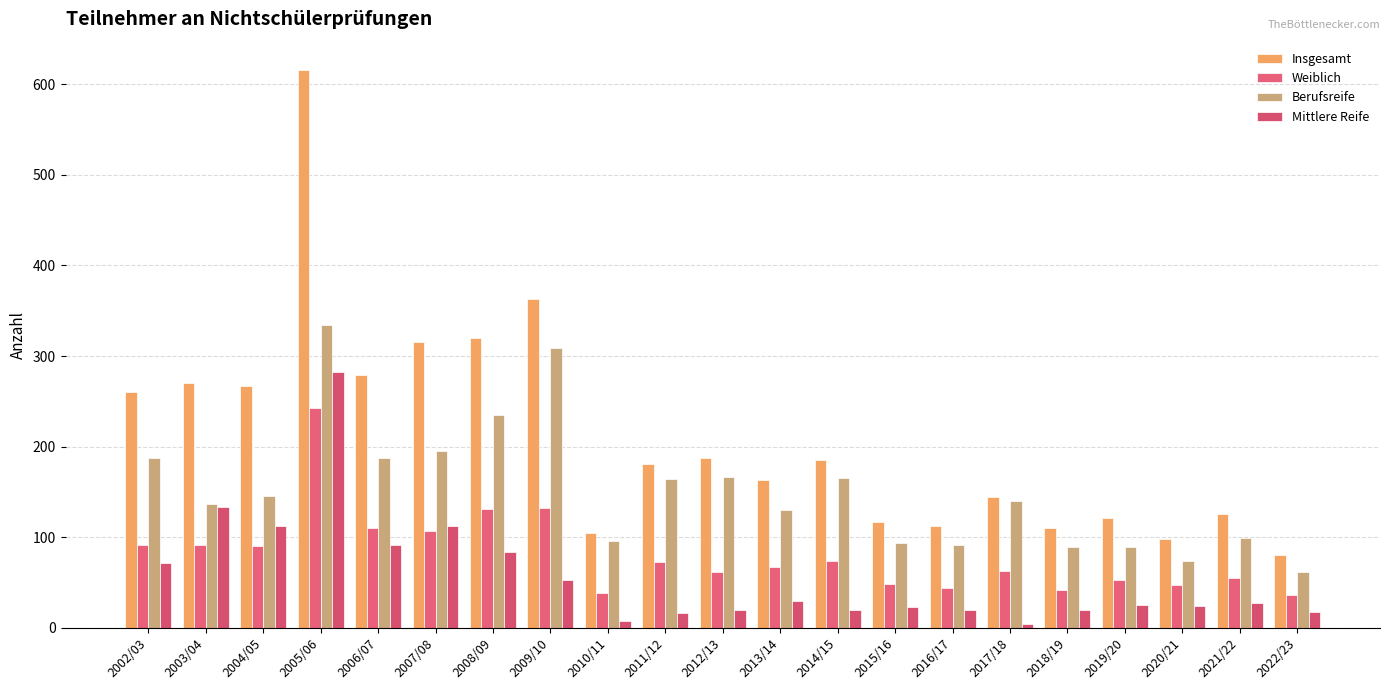

List the labels in order of Weiblich value, smallest first.

2022/23, 2010/11, 2018/19, 2016/17, 2020/21, 2015/16, 2019/20, 2021/22, 2012/13, 2017/18, 2013/14, 2011/12, 2014/15, 2004/05, 2002/03, 2003/04, 2007/08, 2006/07, 2008/09, 2009/10, 2005/06